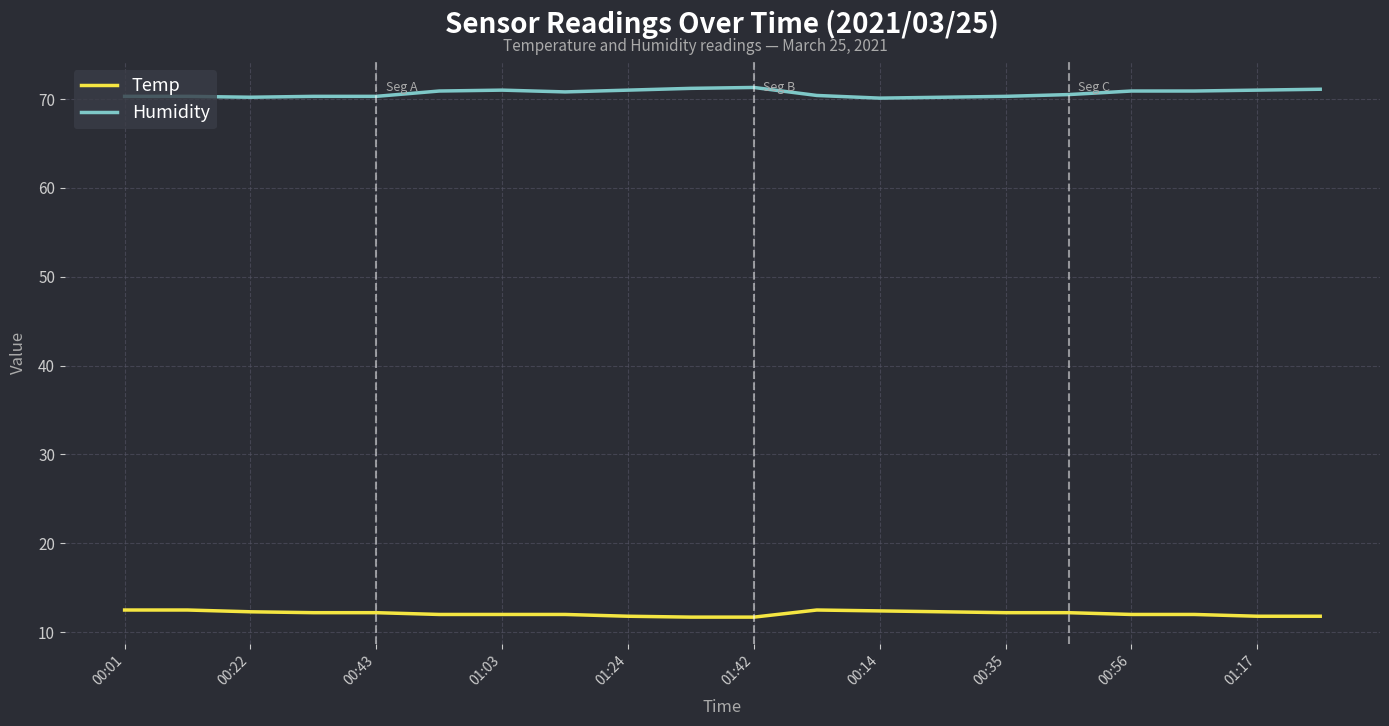

True or false: Humidity and Temp cross at least once.

False